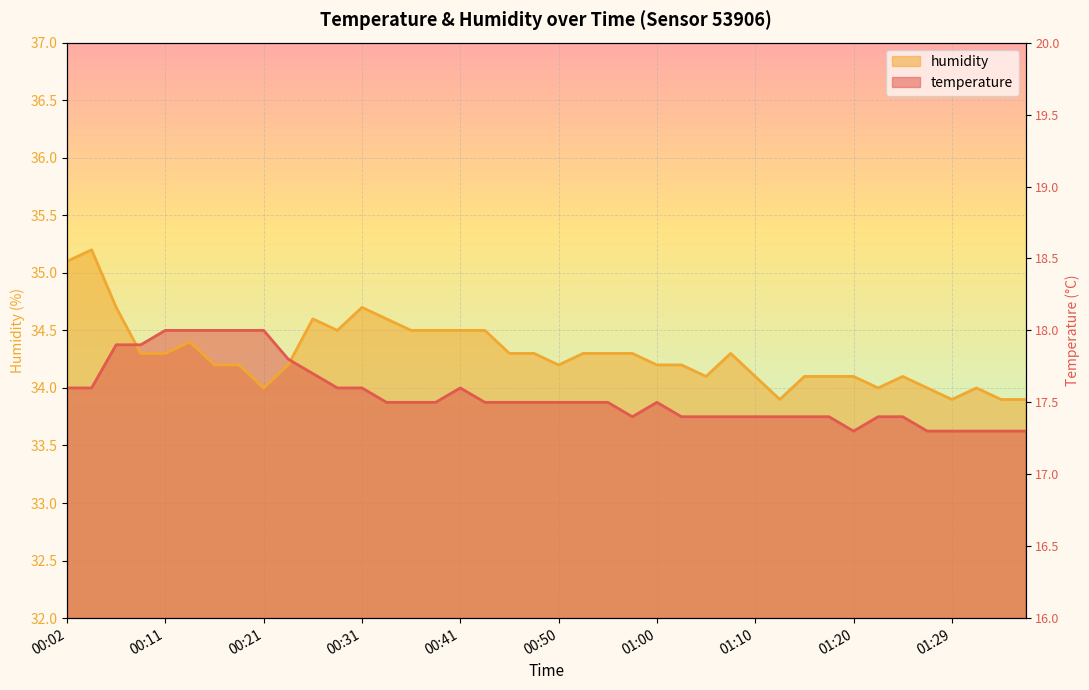

Is it true that temperature equals 10.7 at 00:41?

False